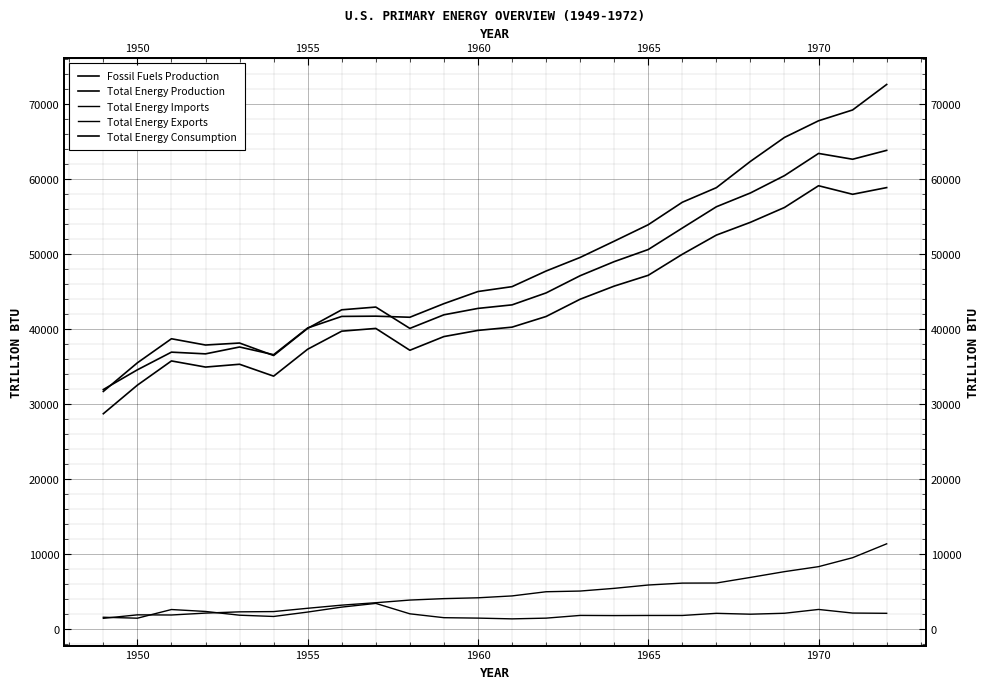

Between 1945 and 16, which series saw the biggest shift?

Total Energy Consumption